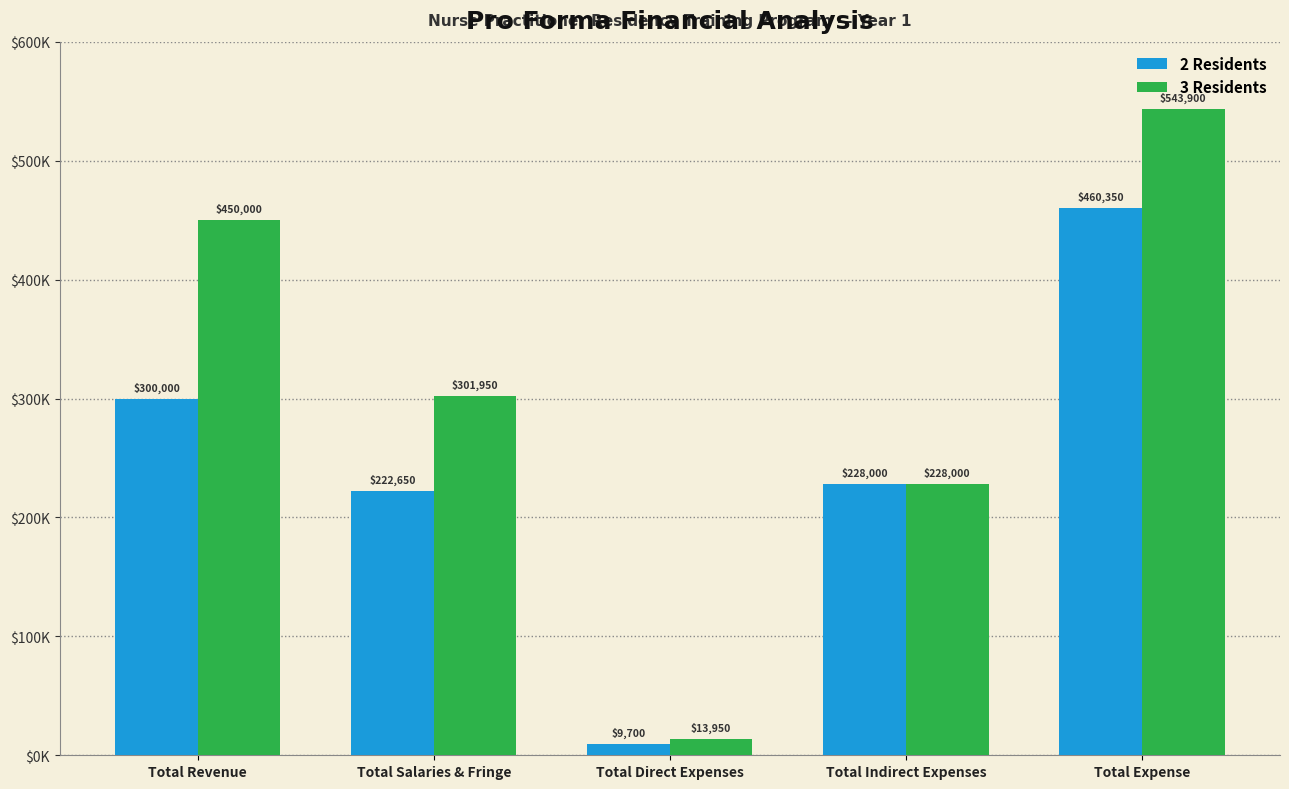

Which series has the largest total across all categories?

3 Residents